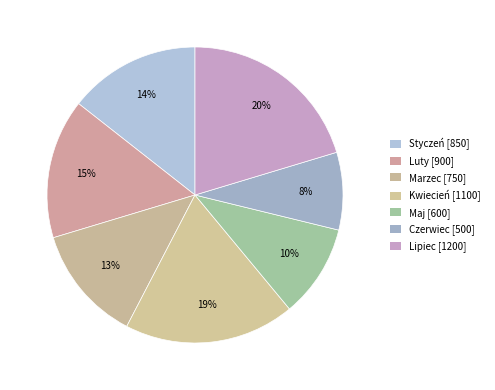

What is the smallest slice in the pie chart?

Czerwiec